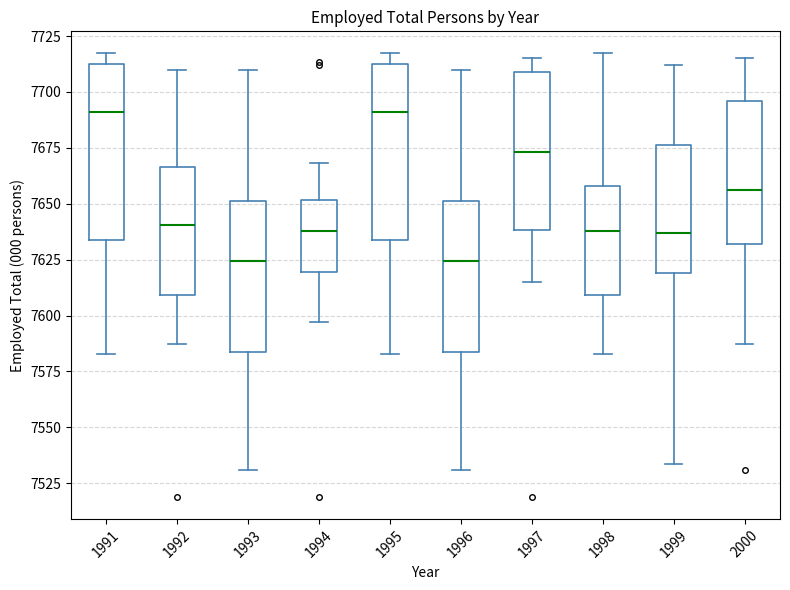

Reading left to right, transcribe this box plot: for each box, give where its median line is, the range the box spans, and where its two whiskers end, as read against the y-axis. The values are not printed on the chart, so give them approximately, as read against the axis.

1991: median 7690, box 7635 to 7710, whiskers 7585 to 7715
1992: median 7640, box 7610 to 7665, whiskers 7585 to 7710
1993: median 7625, box 7585 to 7650, whiskers 7530 to 7710
1994: median 7640, box 7620 to 7650, whiskers 7595 to 7670
1995: median 7690, box 7635 to 7710, whiskers 7585 to 7715
1996: median 7625, box 7585 to 7650, whiskers 7530 to 7710
1997: median 7675, box 7640 to 7710, whiskers 7615 to 7715
1998: median 7640, box 7610 to 7660, whiskers 7585 to 7715
1999: median 7635, box 7620 to 7675, whiskers 7535 to 7710
2000: median 7655, box 7630 to 7695, whiskers 7585 to 7715